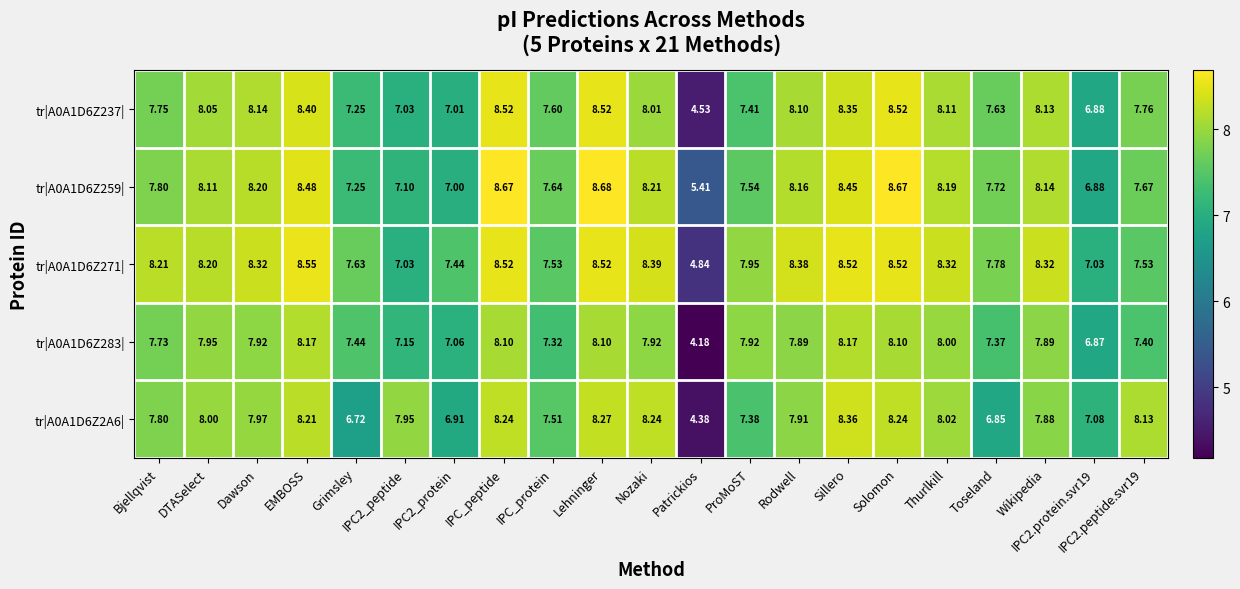

What is the total value across all series at IPC_protein?

37.6